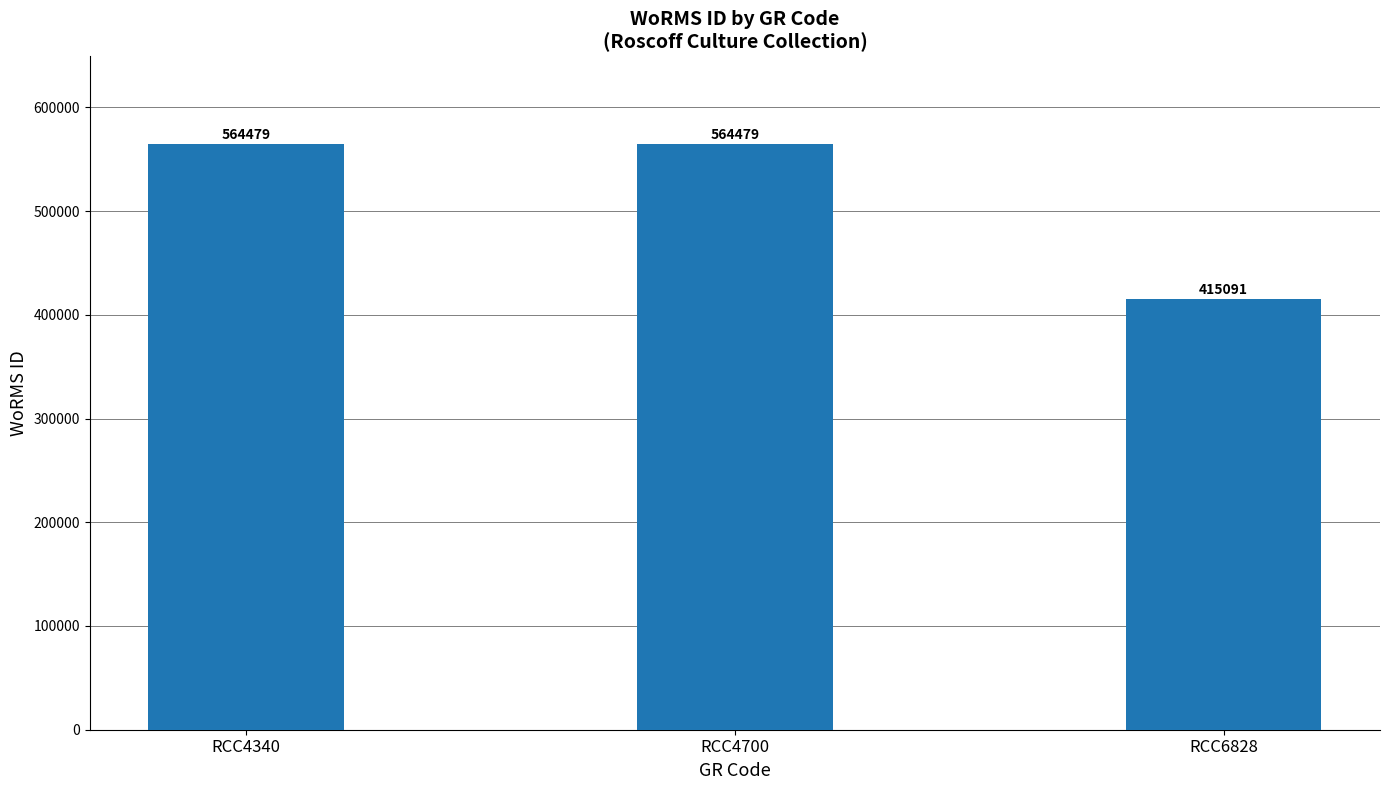

Which category has the lowest value across all series?

RCC6828